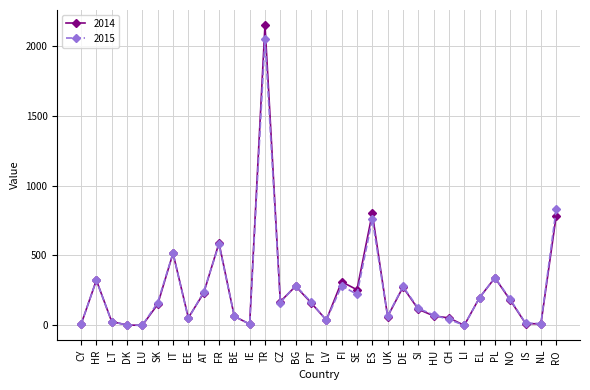

At which category is the sum across all series the highest?

TR